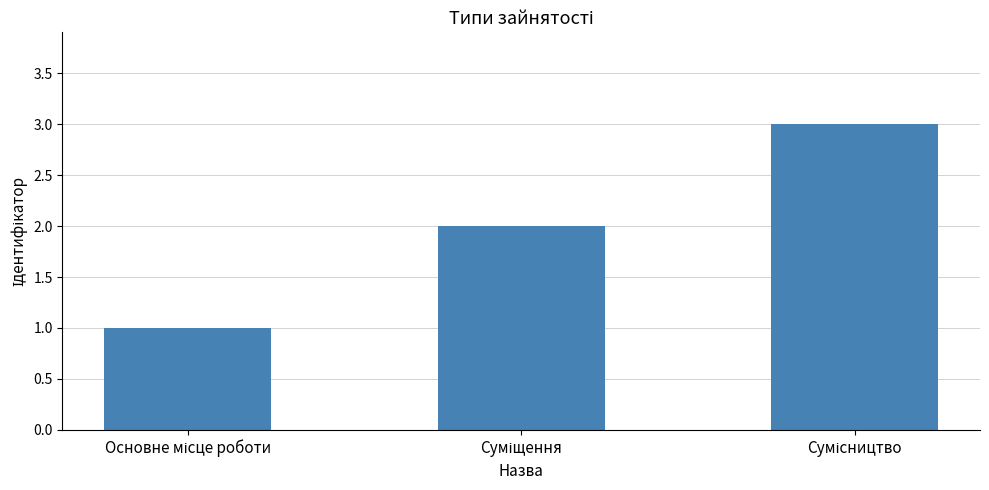

How many series are shown in this chart?

1